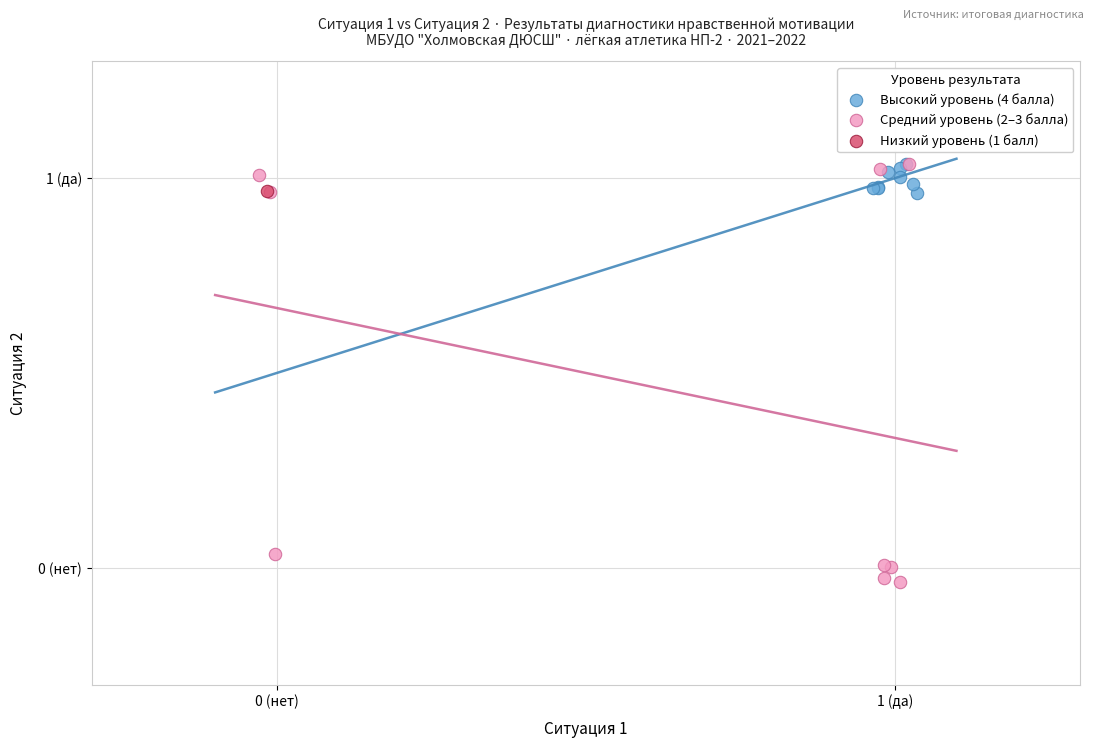

Which series contains the lowest Y value?

Средний уровень (2–3 балла)